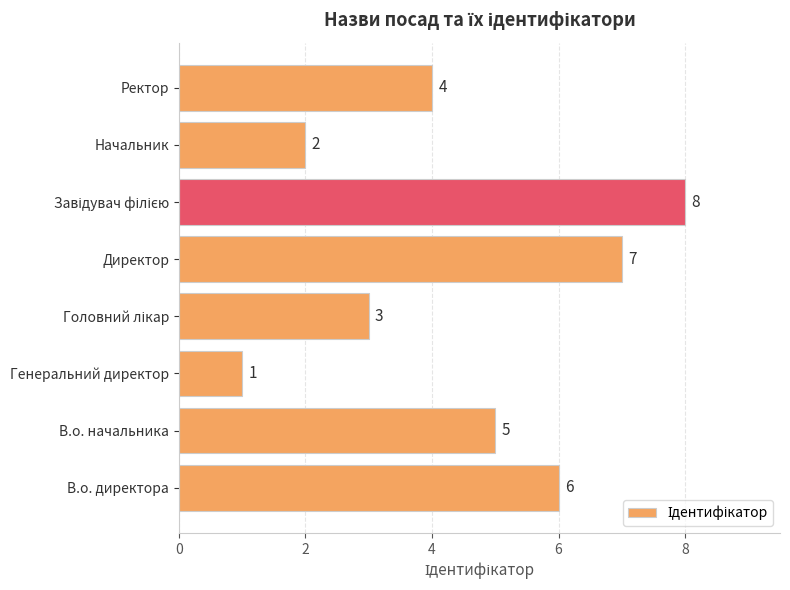

What is the change in value from В.о. начальника to Начальник?

-3